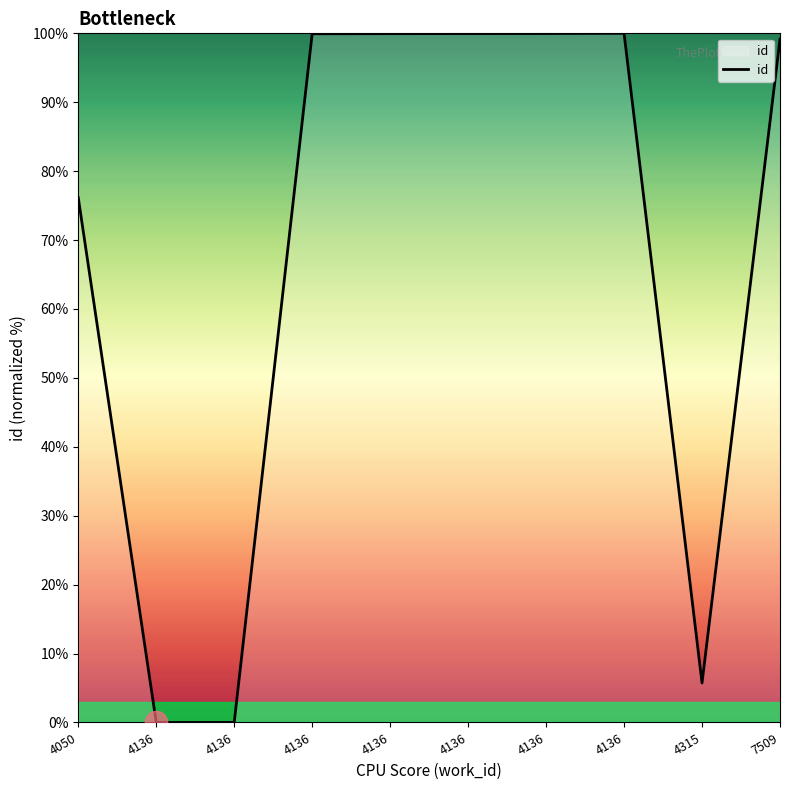

How many lines are shown in the chart?

1